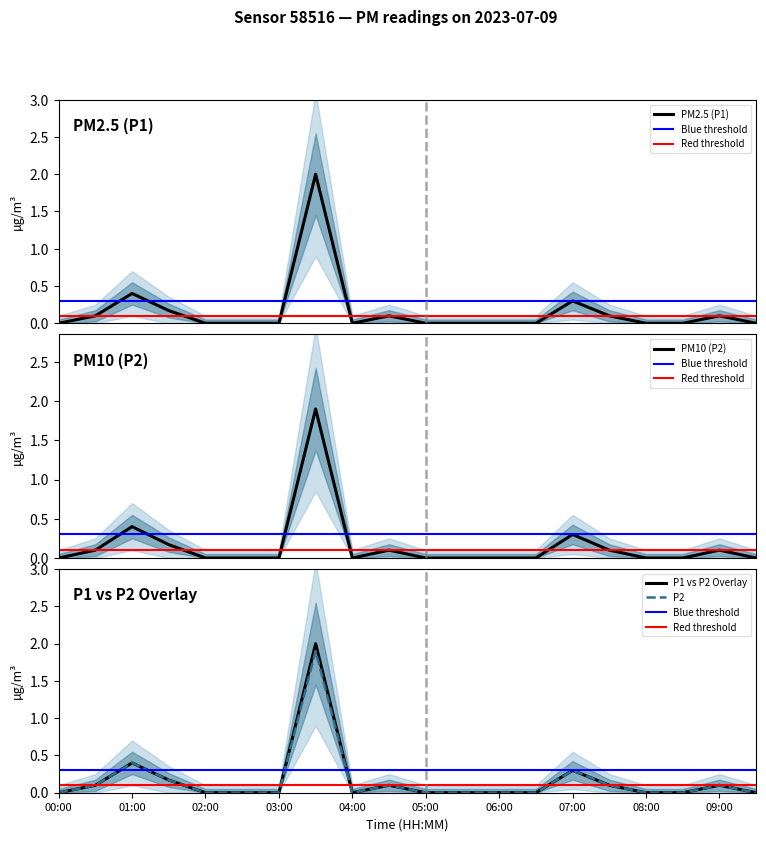

True or false: P2 and P1 intersect in this chart.

False